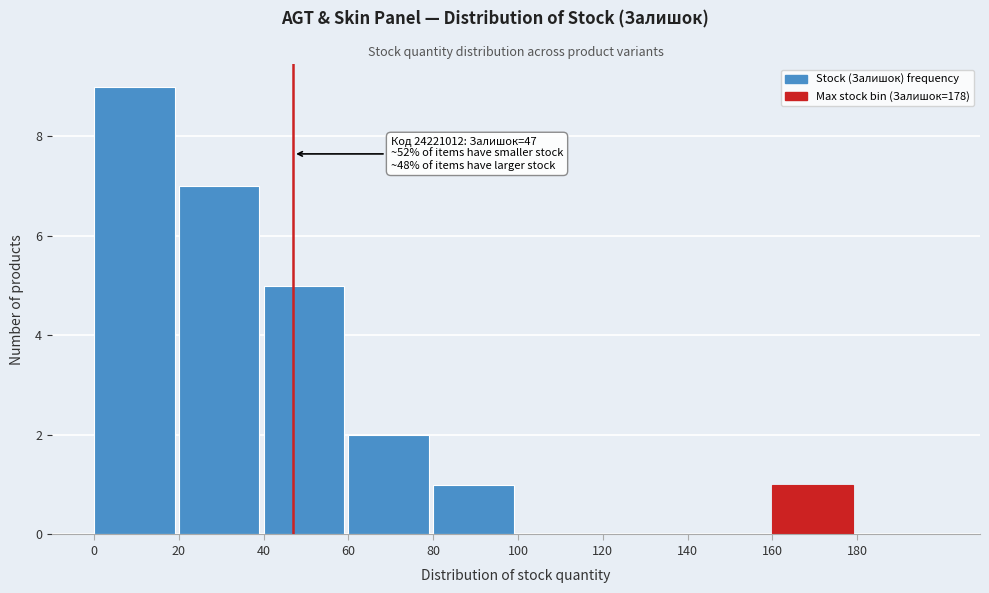

Which range on the x-axis has the tallest bar?

0 to 20